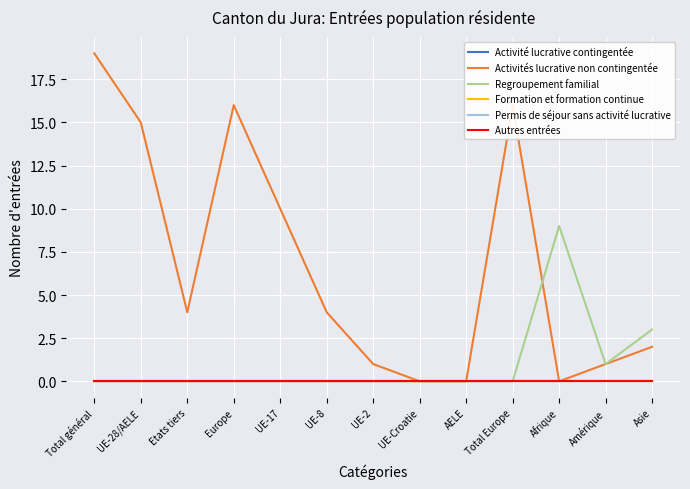

Does the chart display data point markers on the line(s)?

No